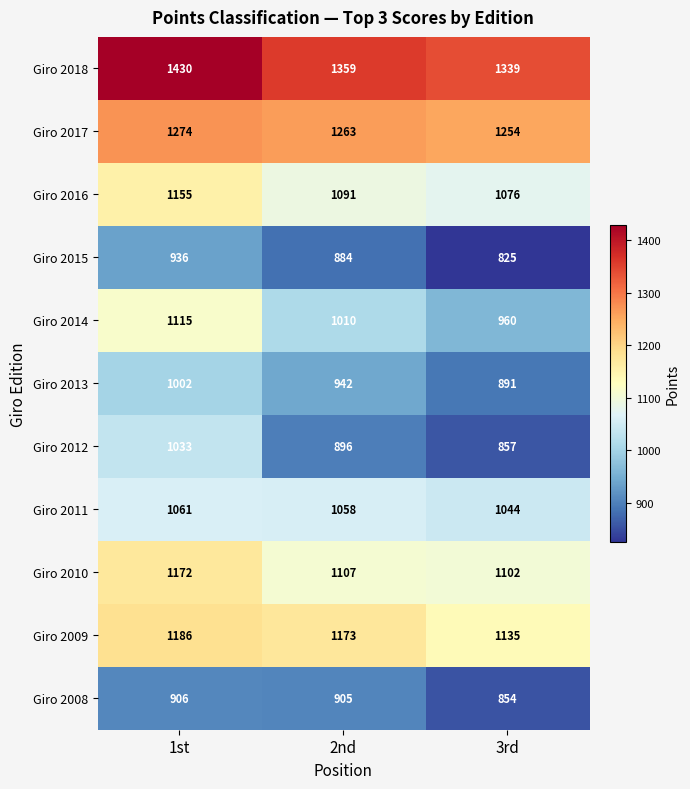

Which series has the widest spread of values?

Giro 2012